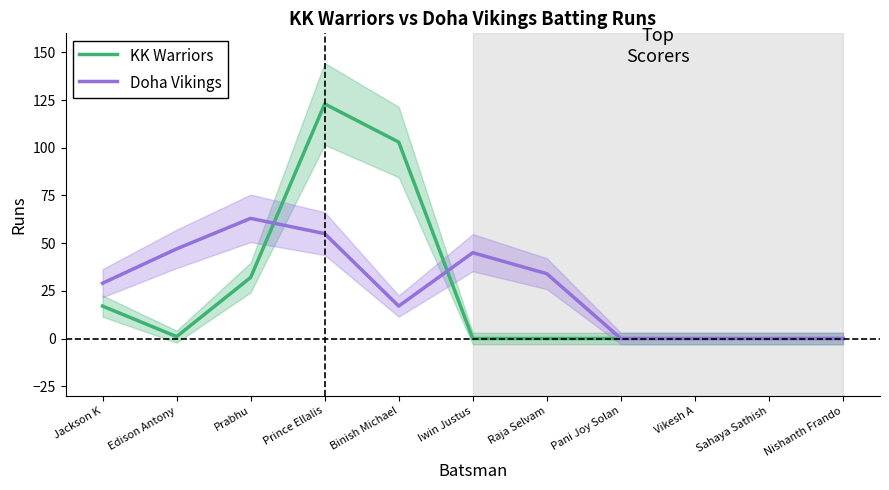

How many data points in Doha Vikings are less than 29?

5